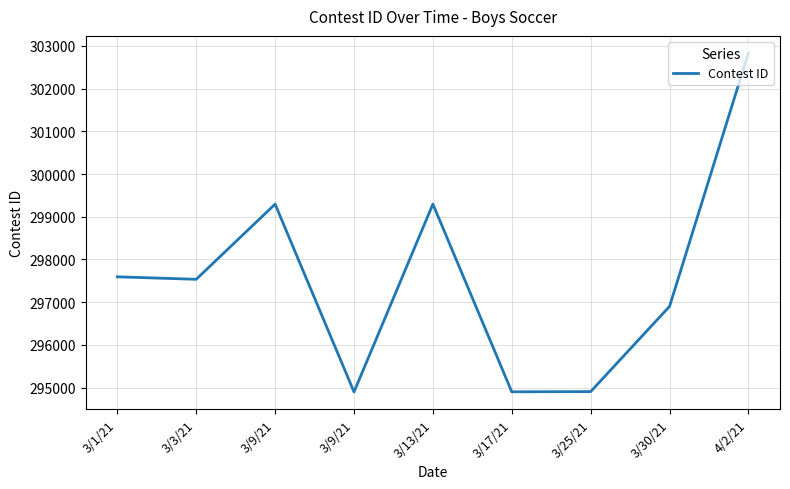

How many lines are shown in the chart?

1